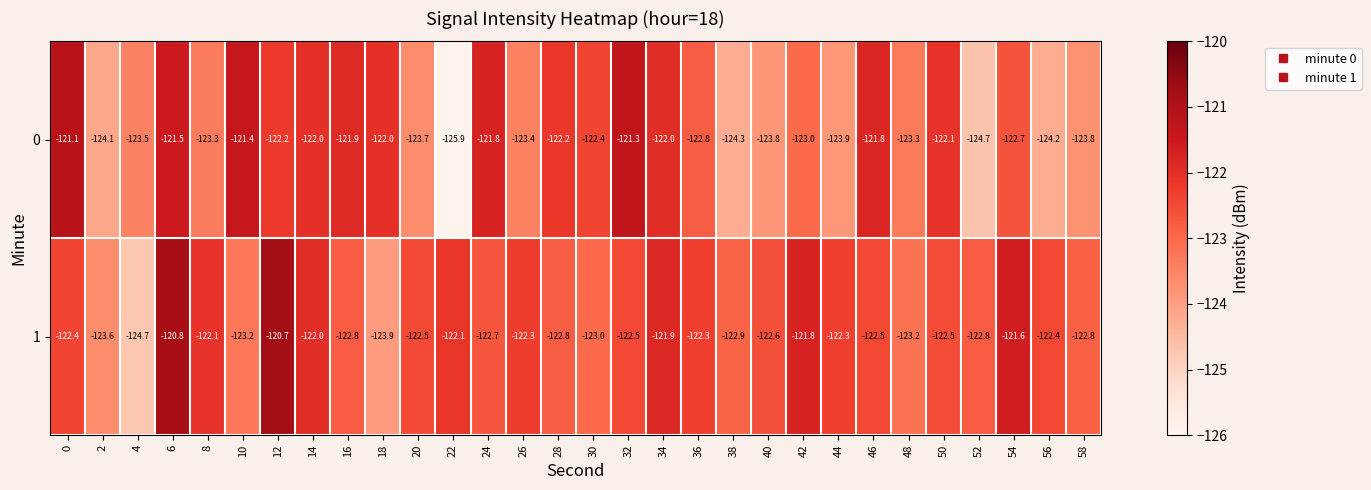

What is the average value of the 1 series?

-122.5